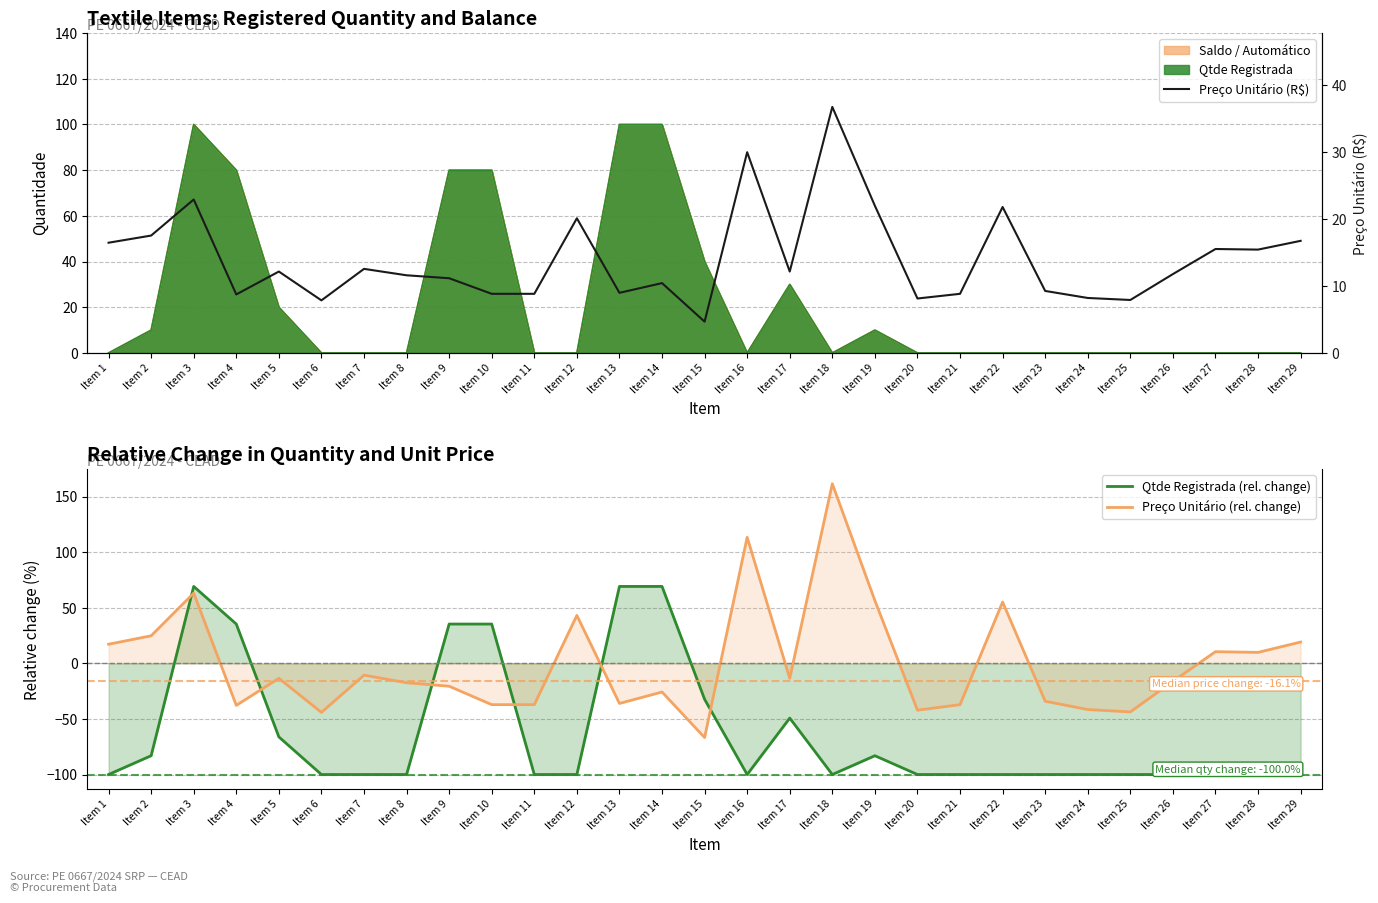

What is the difference between the highest and lowest values at Item 24?

108.2